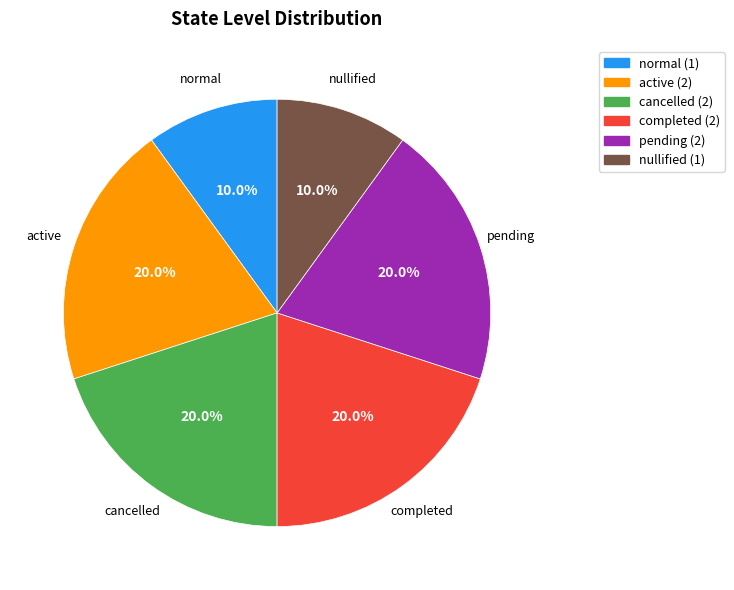

Is completed the majority of the pie?

No